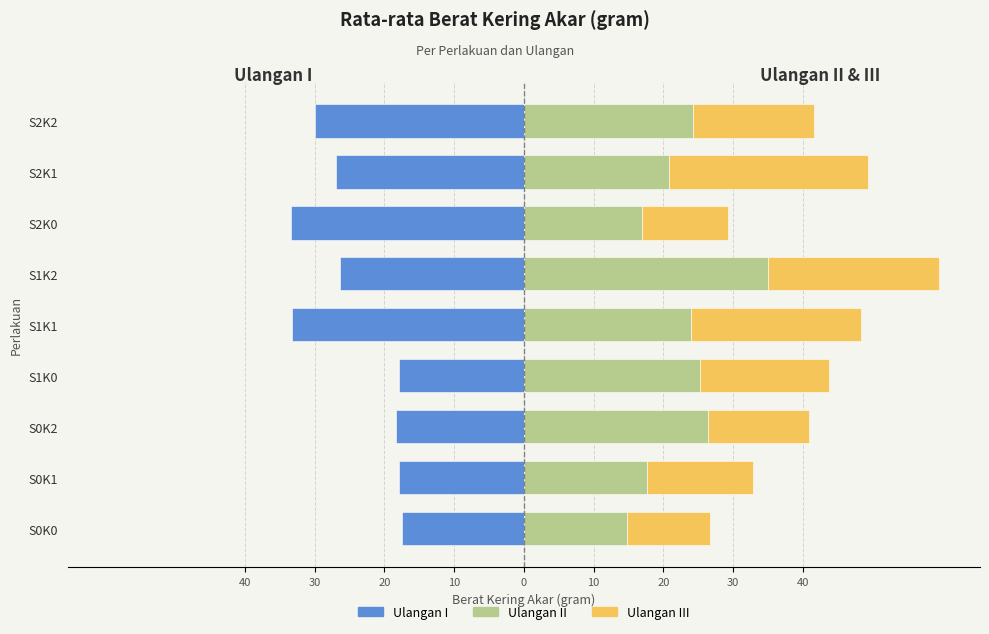

What is the minimum value for Ulangan II?

14.8